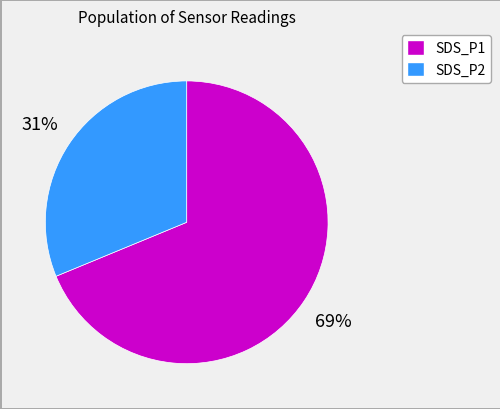

Which has a higher value, SDS_P1 or SDS_P2?

SDS_P1